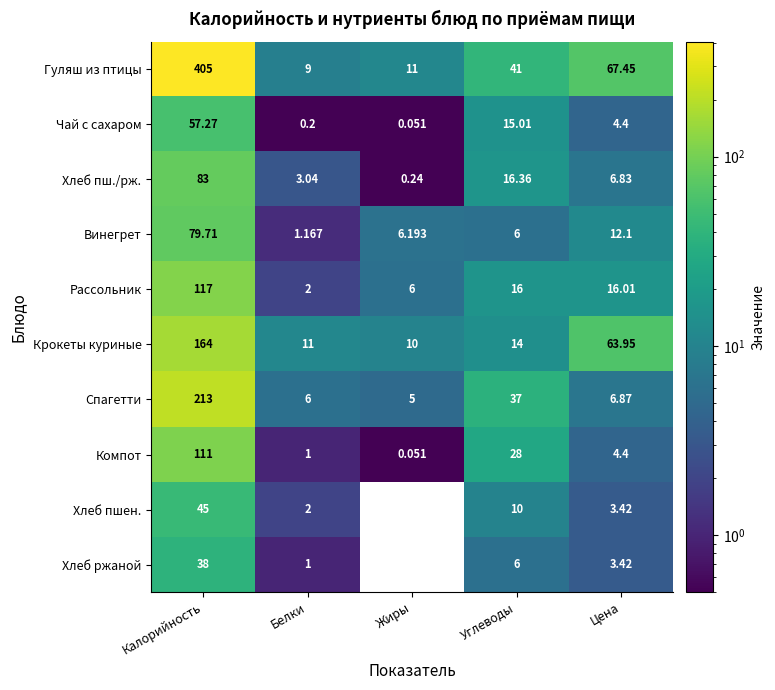

What is the difference between the maximum and minimum values in the Спагетти series?

208.0